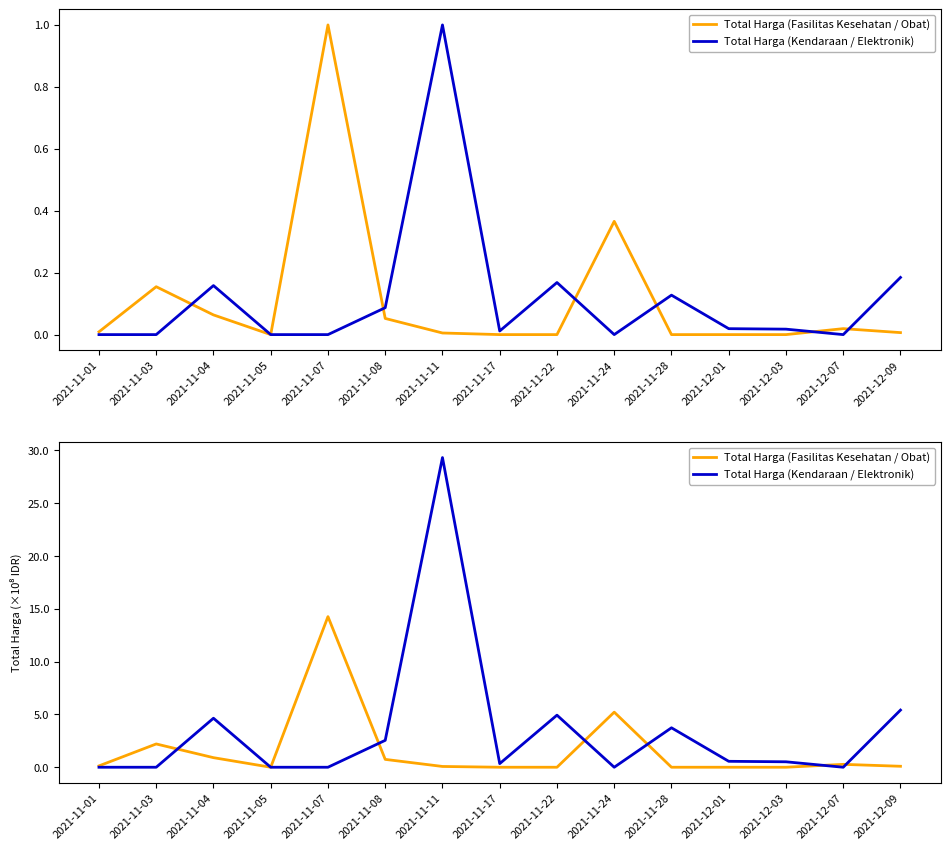

At 2021-11-04, list the series in order from largest to smallest.

Total Harga (Kendaraan / Elektronik), Total Harga (Fasilitas Kesehatan / Obat)